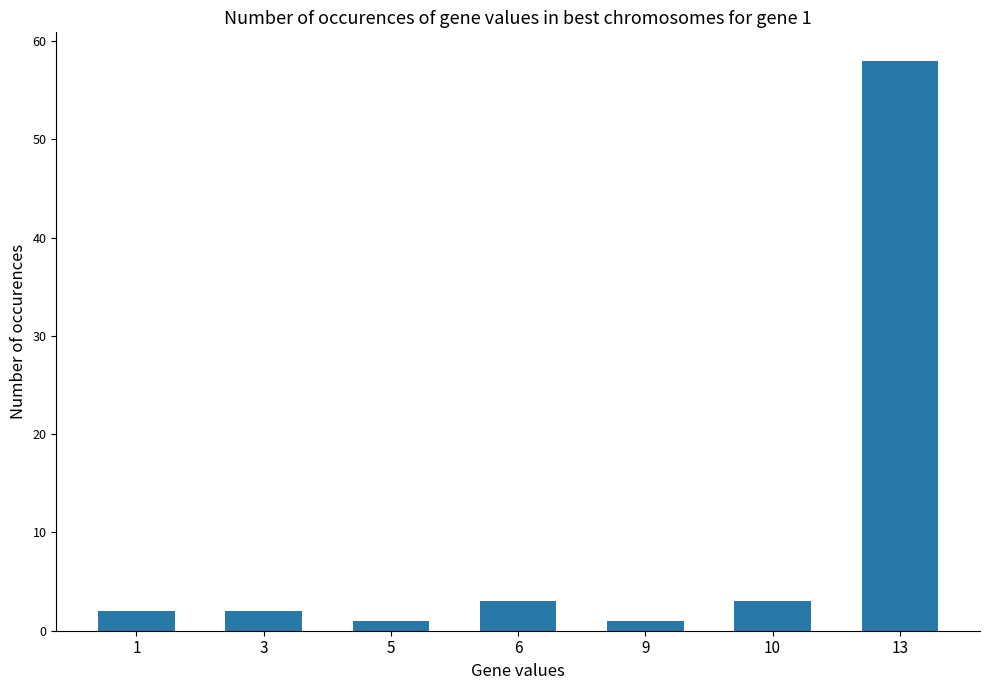

Reading left to right, what are all the values shown in this chart?

2	2	1	3	1	3	58